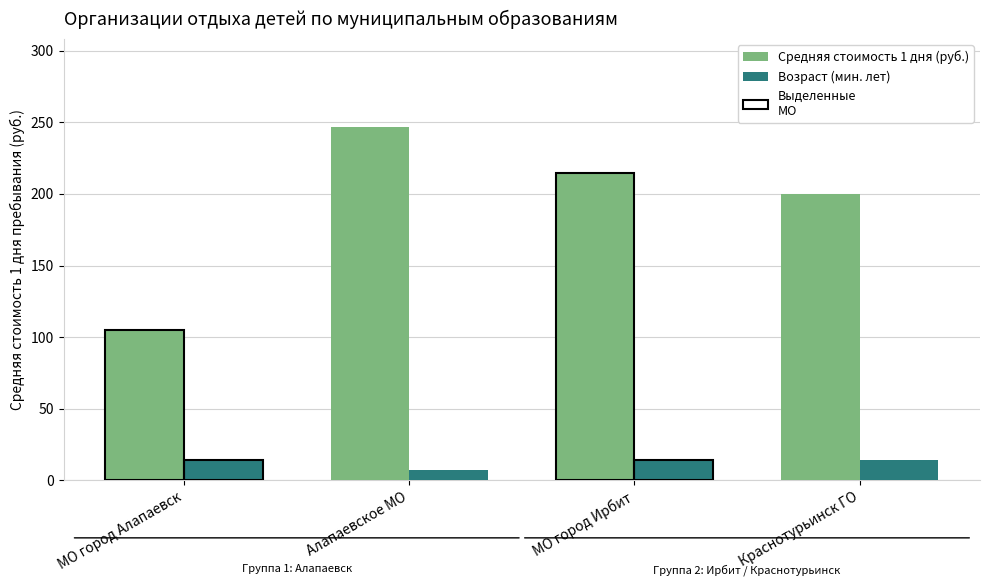

Reading right to left, what are all the values shown in this chart?

Средняя стоимость 1 дня (руб.): 200.0	214.5	246.4	105.0
Возраст (мин. лет): 14.0	14.0	7.0	14.0